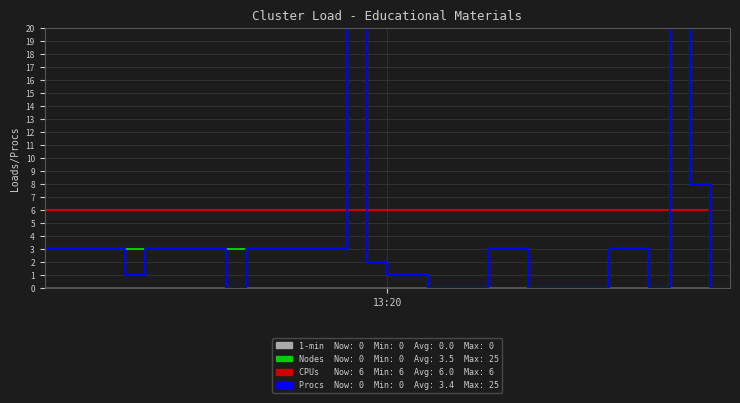

Reading right to left, what are all the values shown in this chart?

Nodes: 0	8	25	0	3	3	0	0	0	0	3	3	0	0	0	1	1	2	25	3	3	3	3	3	3	3	3	3	3	3	3	3	3	3
CPUs: 6	6	6	6	6	6	6	6	6	6	6	6	6	6	6	6	6	6	6	6	6	6	6	6	6	6	6	6	6	6	6	6	6	6
Procs: 0	8	25	0	3	3	0	0	0	0	3	3	0	0	0	1	1	2	25	3	3	3	3	3	0	3	3	3	3	1	3	3	3	3